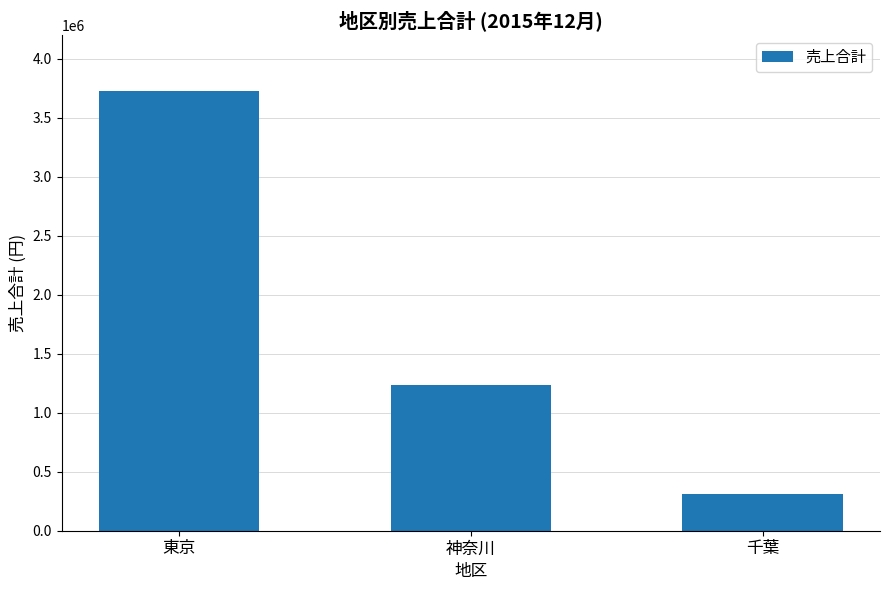

How many bars are there in total?

3